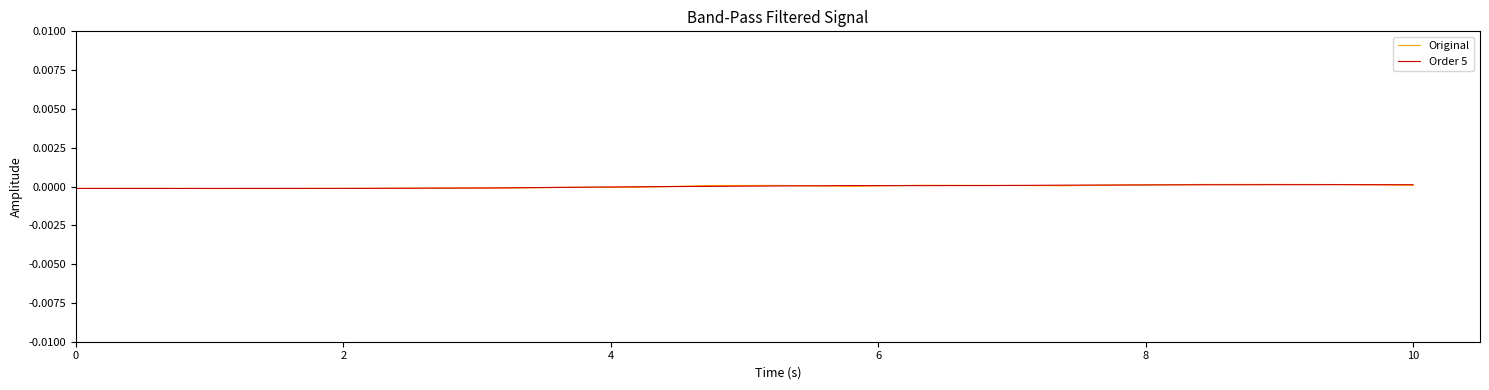

List the series in order of their peak value, lowest first.

Order 5, Original